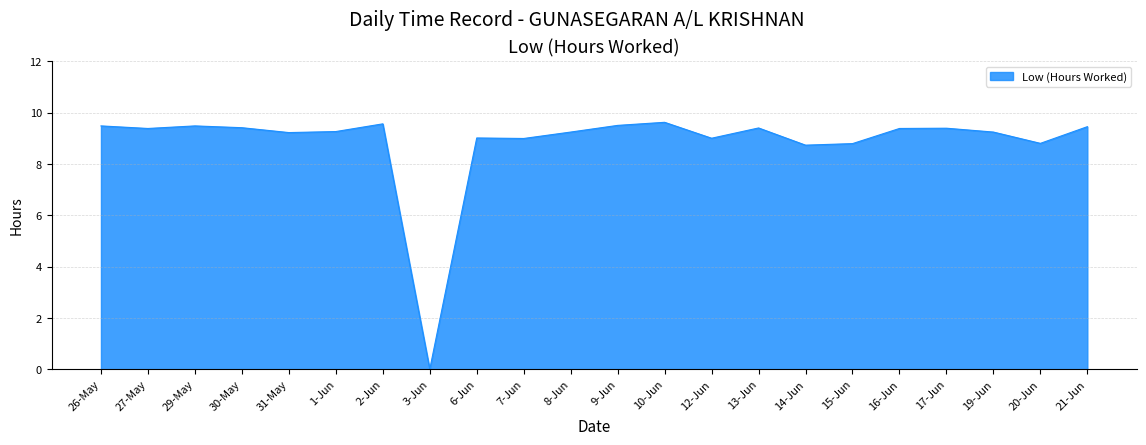

What position from the right is 26-May?

22